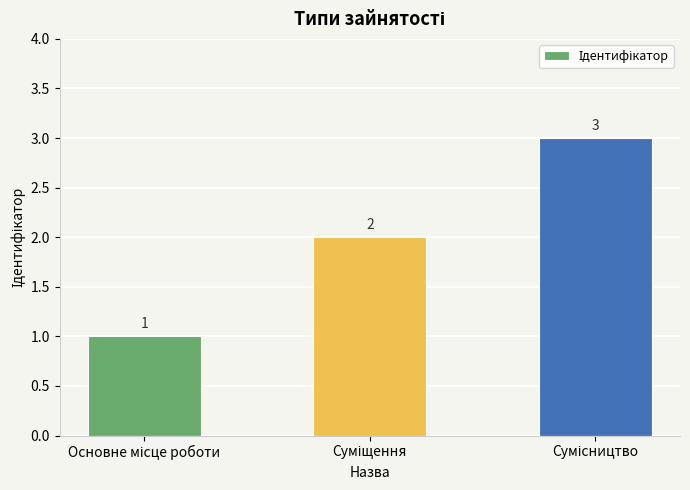

What is the average value?

2